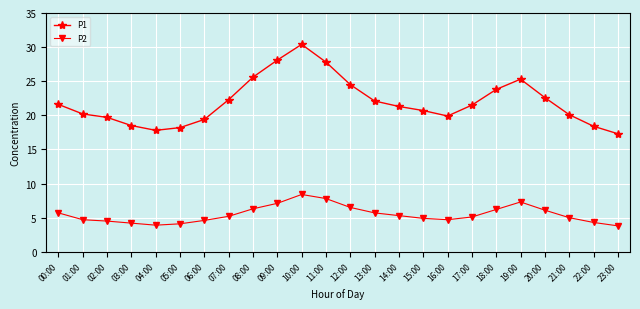

What is the spread (max minus min) of values at 15:00?

15.8